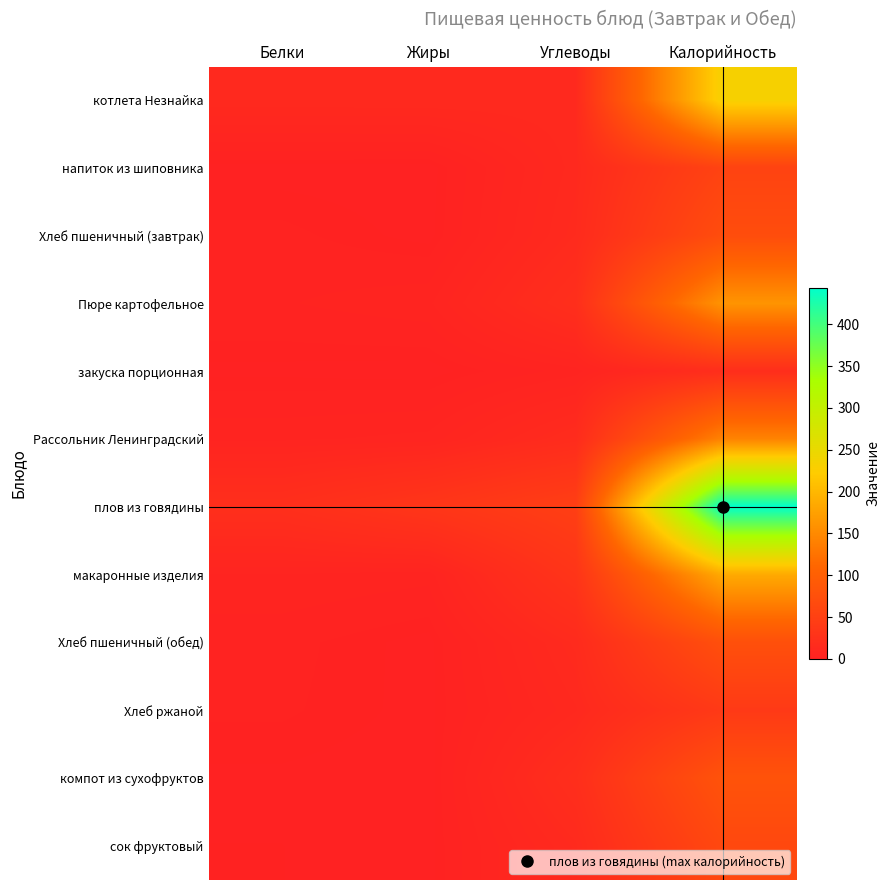

At how many categories does at least one series exceed 81?

1